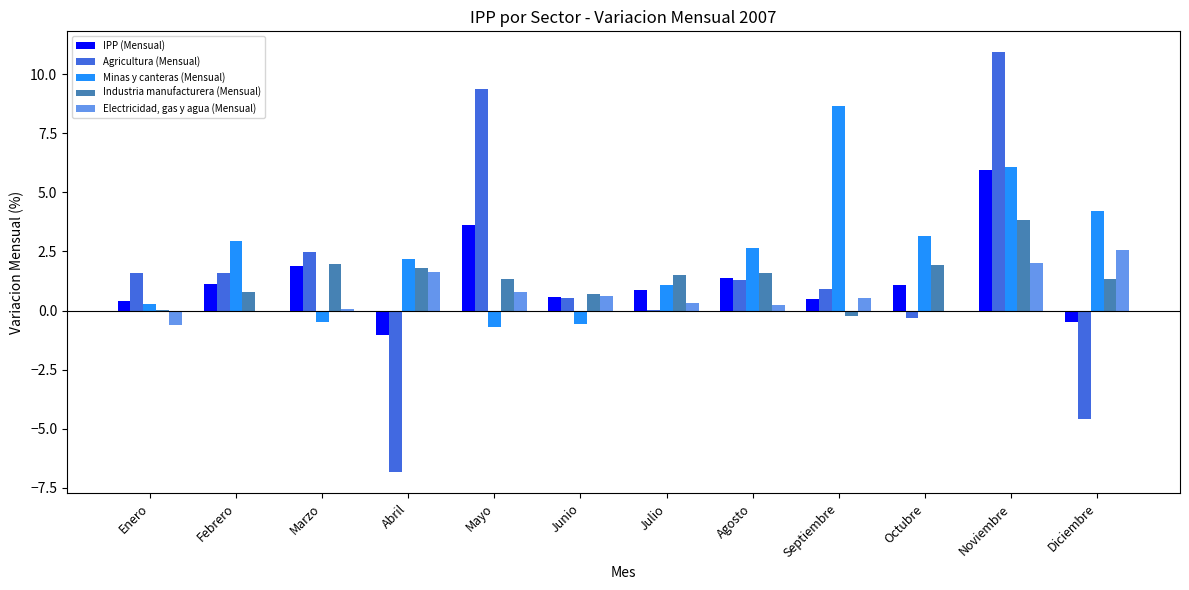

Which series has the largest total across all categories?

Minas y canteras (Mensual)